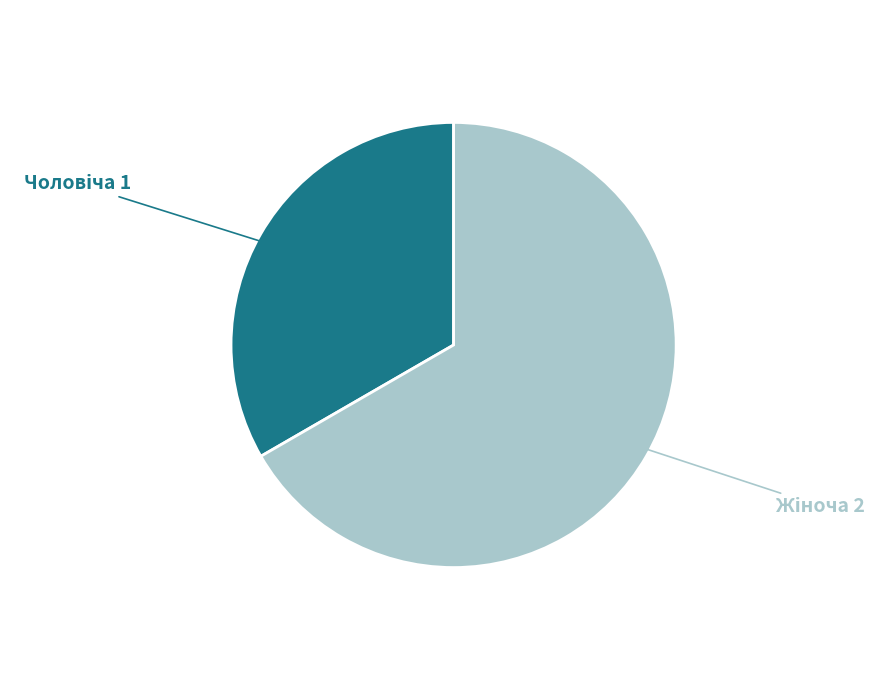

Is there a majority slice in this chart?

Yes